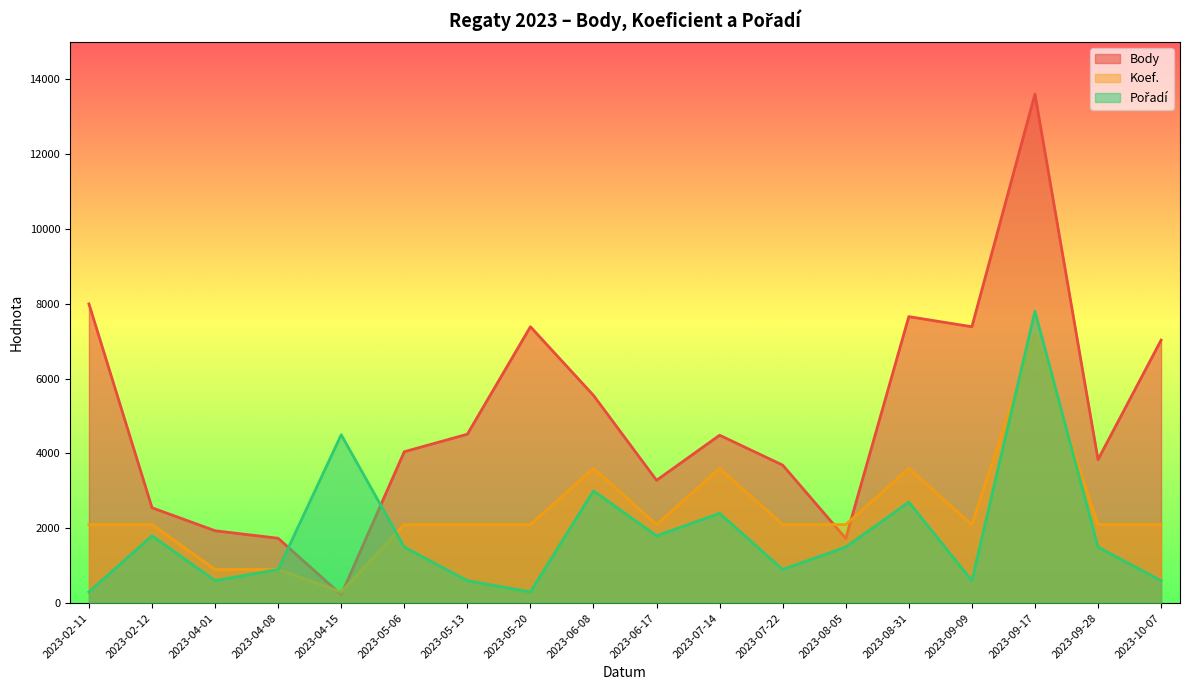

What value does the Body series have at 2023-09-28, to the nearest 50?

3850